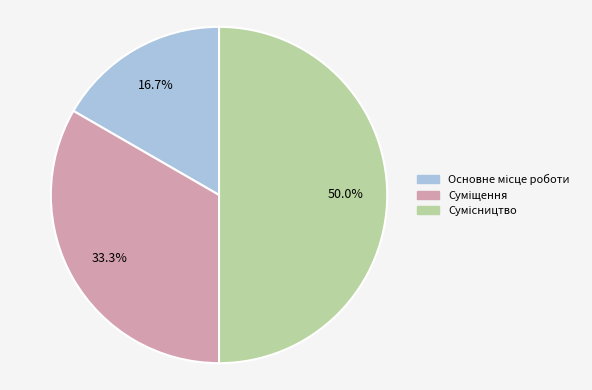

What is the largest slice in the pie chart?

Сумісництво